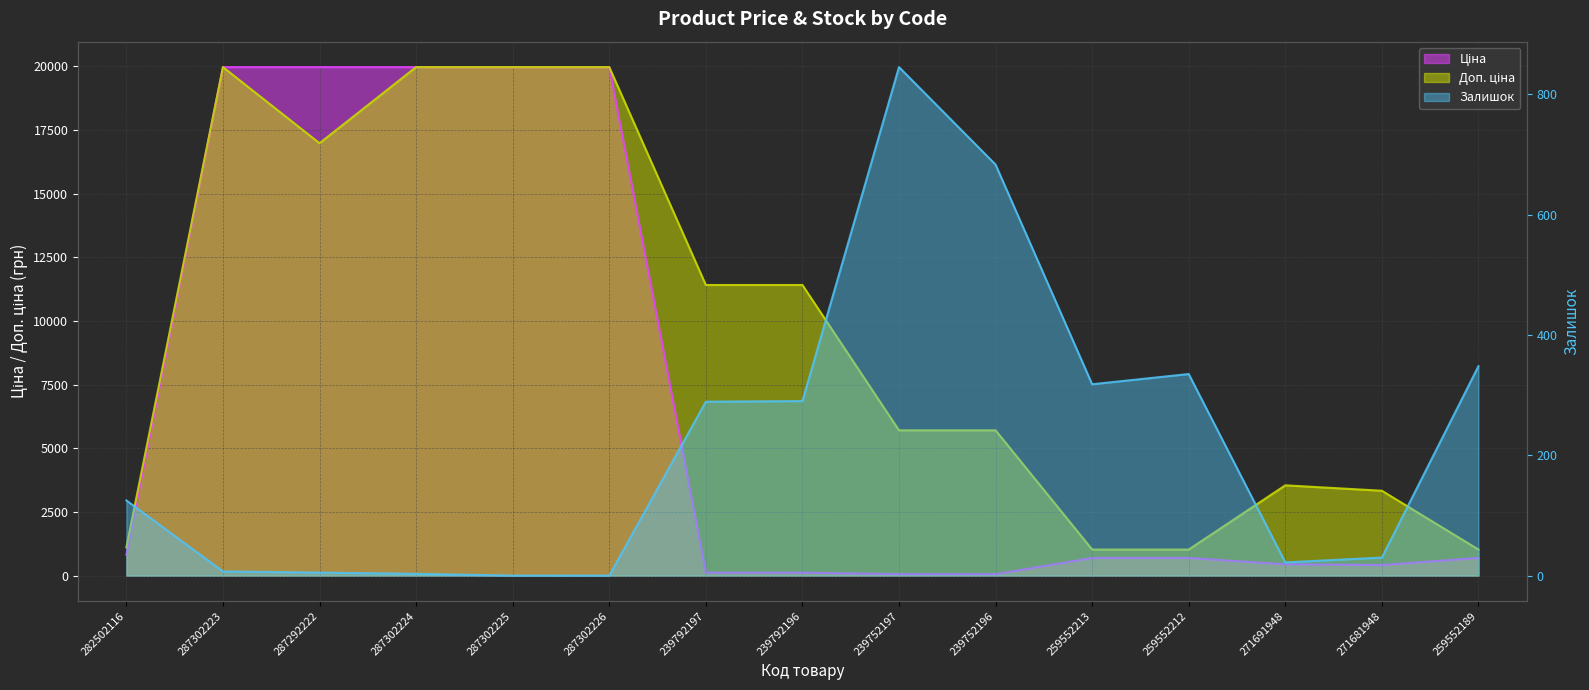

What is the difference between the second highest and second lowest values in the Залишок series?

683.0